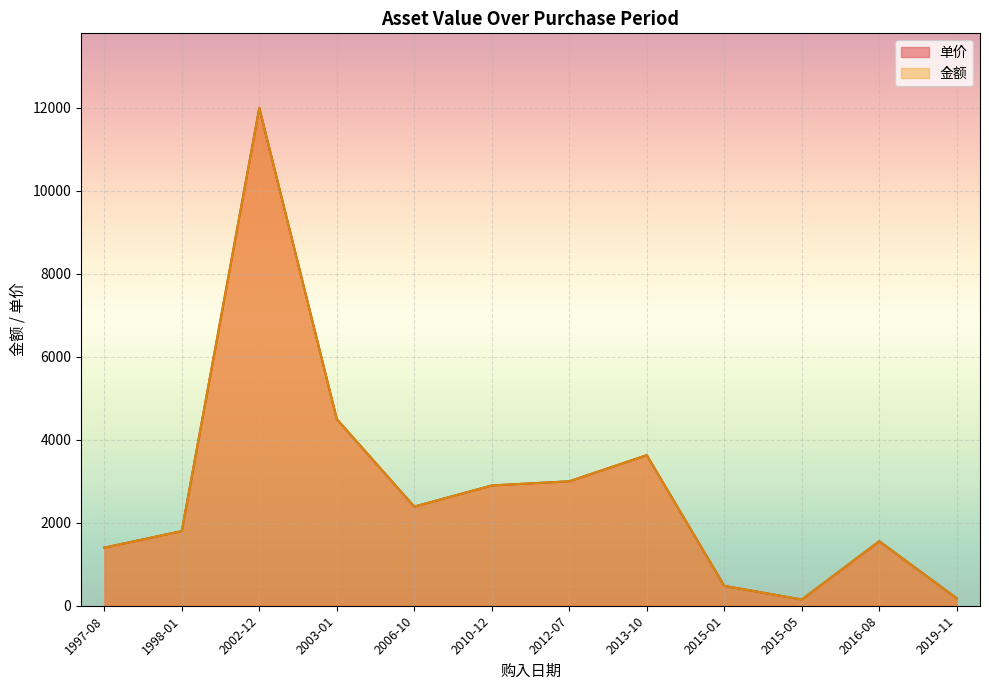

What is the difference between the maximum and minimum values in the 金额 series?

11888